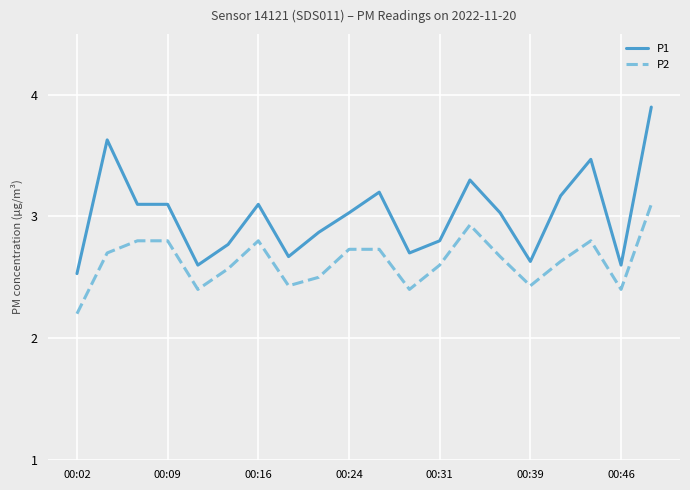

Reading left to right, extract all data points from this chart.

P1: 2.5	3.6	3.1	3.1	2.6	2.8	3.1	2.7	2.9	3.0	3.2	2.7	2.8	3.3	3.0	2.6	3.2	3.5	2.6	3.9
P2: 2.2	2.7	2.8	2.8	2.4	2.6	2.8	2.4	2.5	2.7	2.7	2.4	2.6	2.9	2.7	2.4	2.6	2.8	2.4	3.1